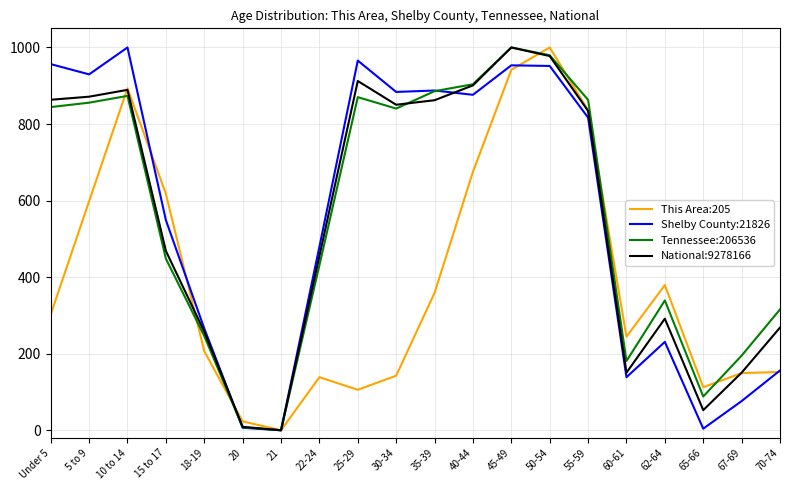

Is this an area chart (filled region under the line)?

No